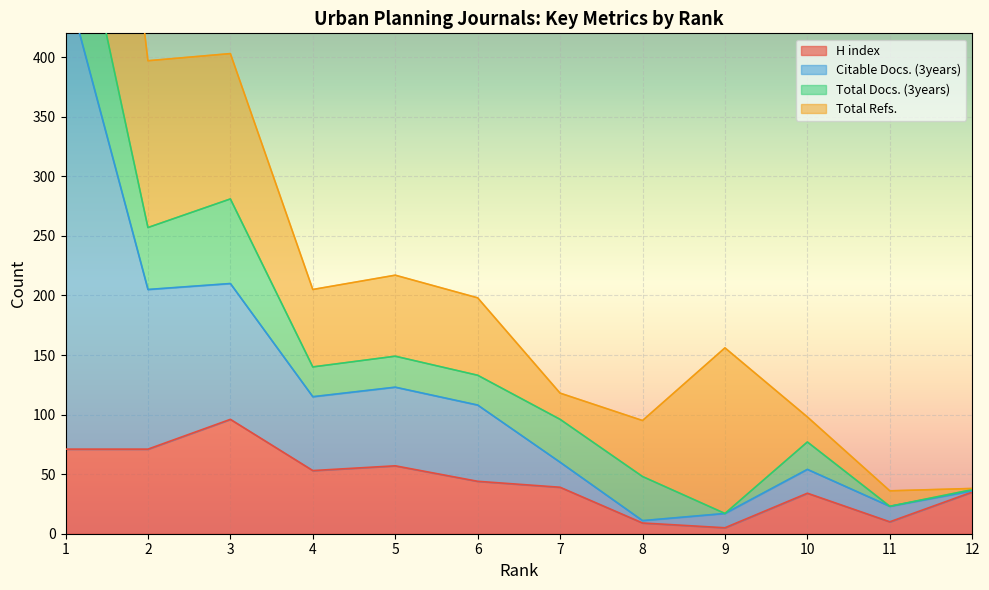

True or false: Citable Docs. (3years) and H index cross at least once.

False